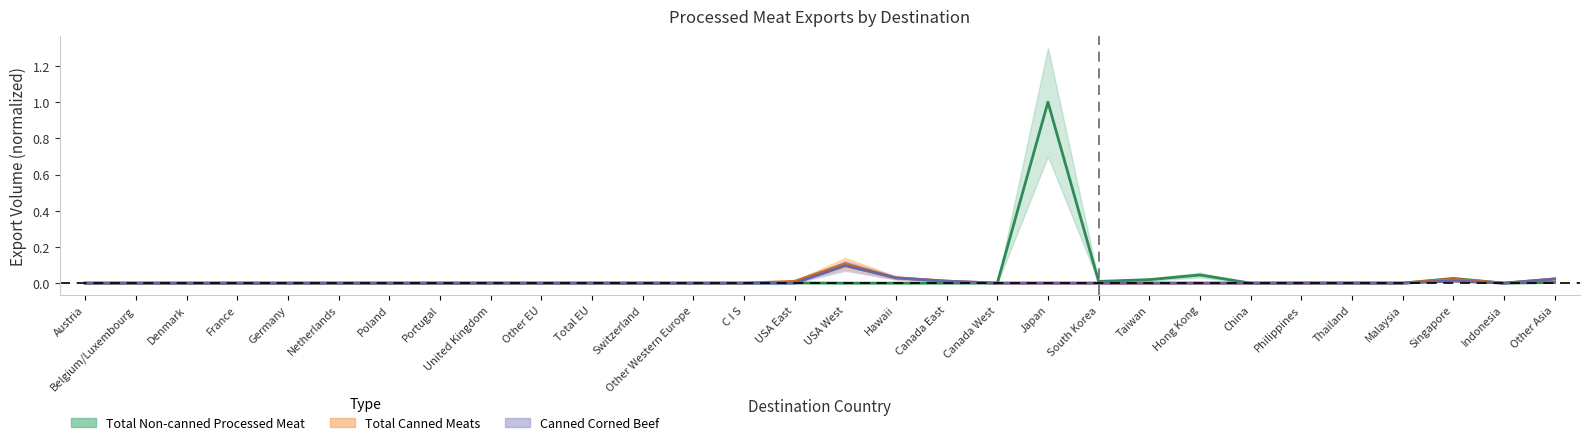

What is the label of the 24th point from the left?

China